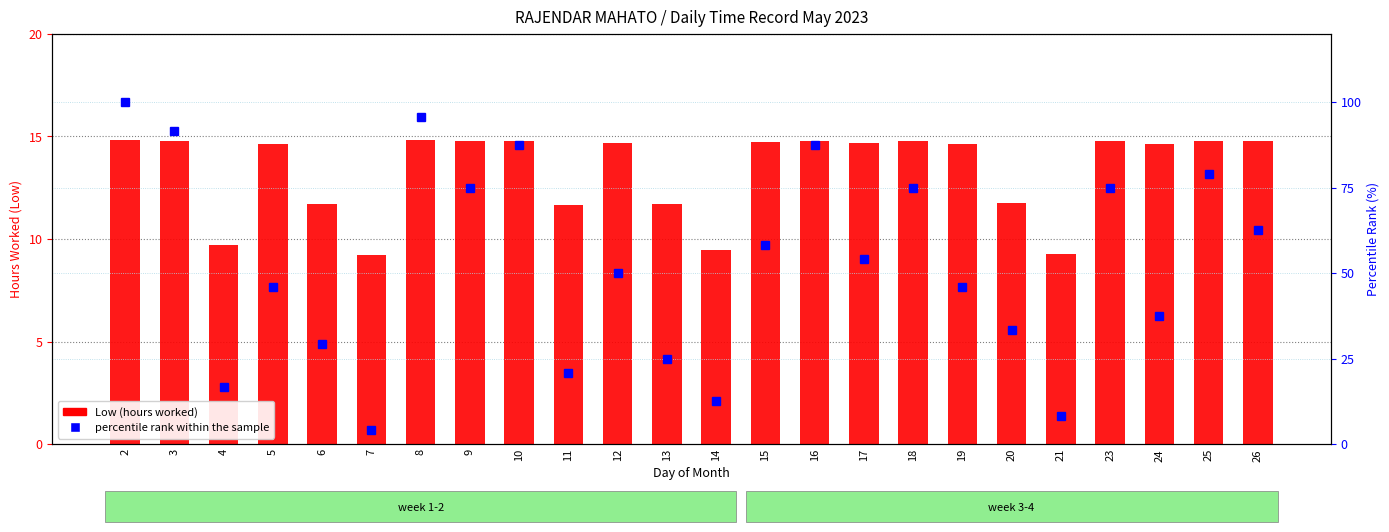

Reading left to right, list all the values displayed in this chart.

Low (hours): 14.8	14.8	9.7	14.6	11.7	9.2	14.8	14.8	14.8	11.7	14.7	11.7	9.5	14.7	14.8	14.7	14.8	14.6	11.8	9.3	14.8	14.6	14.8	14.8
percentile rank within the sample: 100.0	91.7	16.7	45.8	29.2	4.2	95.8	75.0	87.5	20.8	50.0	25.0	12.5	58.3	87.5	54.2	75.0	45.8	33.3	8.3	75.0	37.5	79.2	62.5